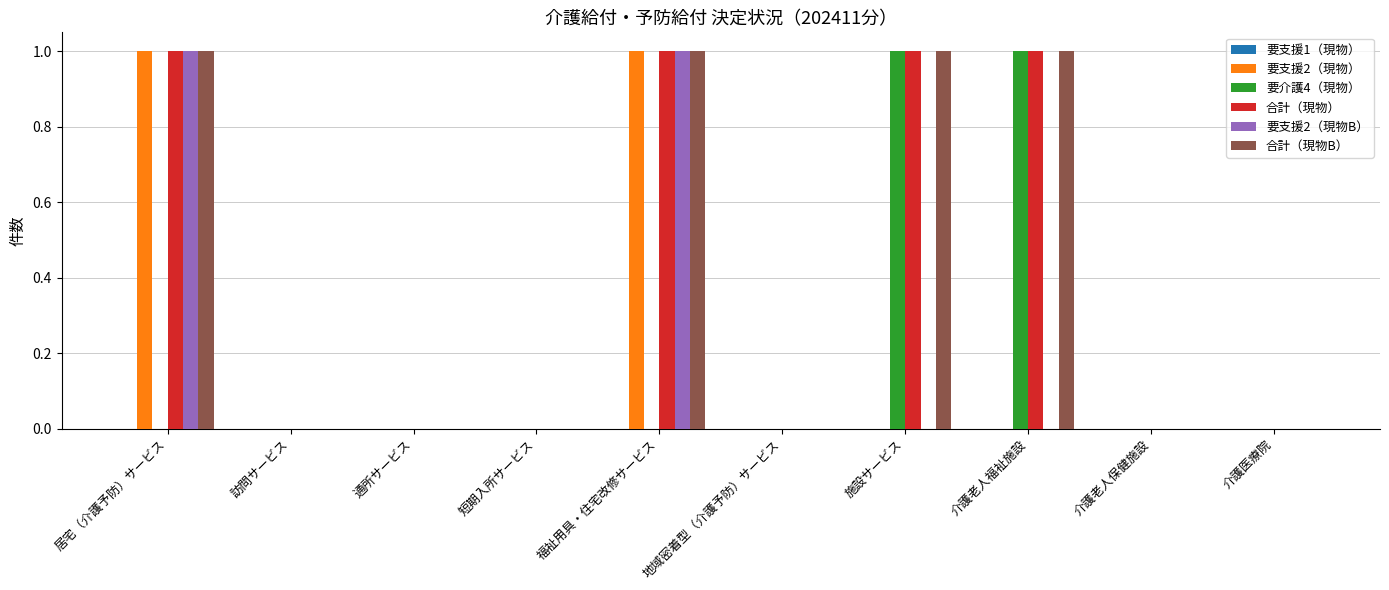

Is the value of 合計（現物B） at 介護老人福祉施設 greater than the value of 合計（現物） at 介護医療院?

Yes